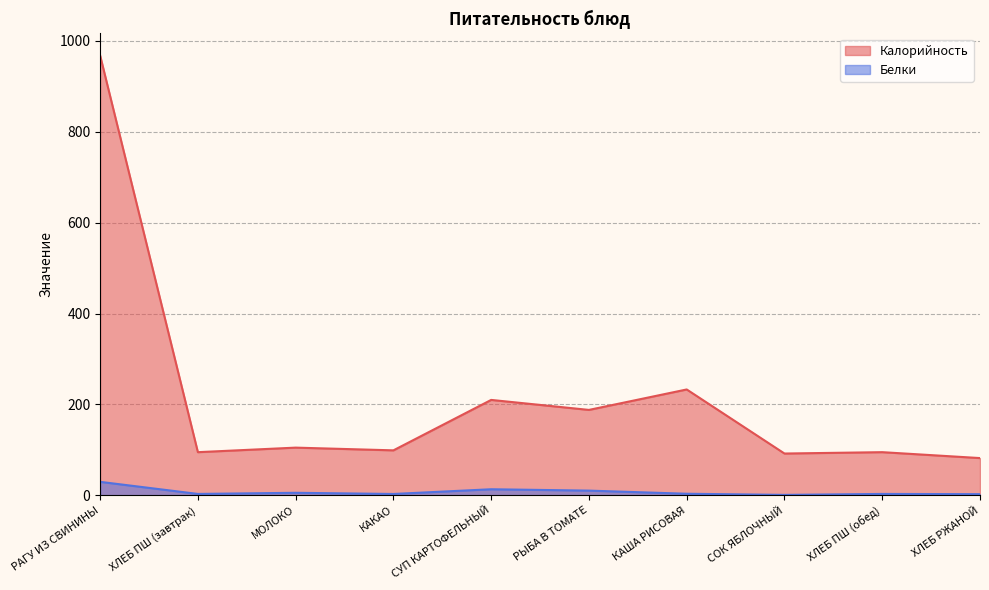

List the series in order of their peak value, lowest first.

Белки, Калорийность